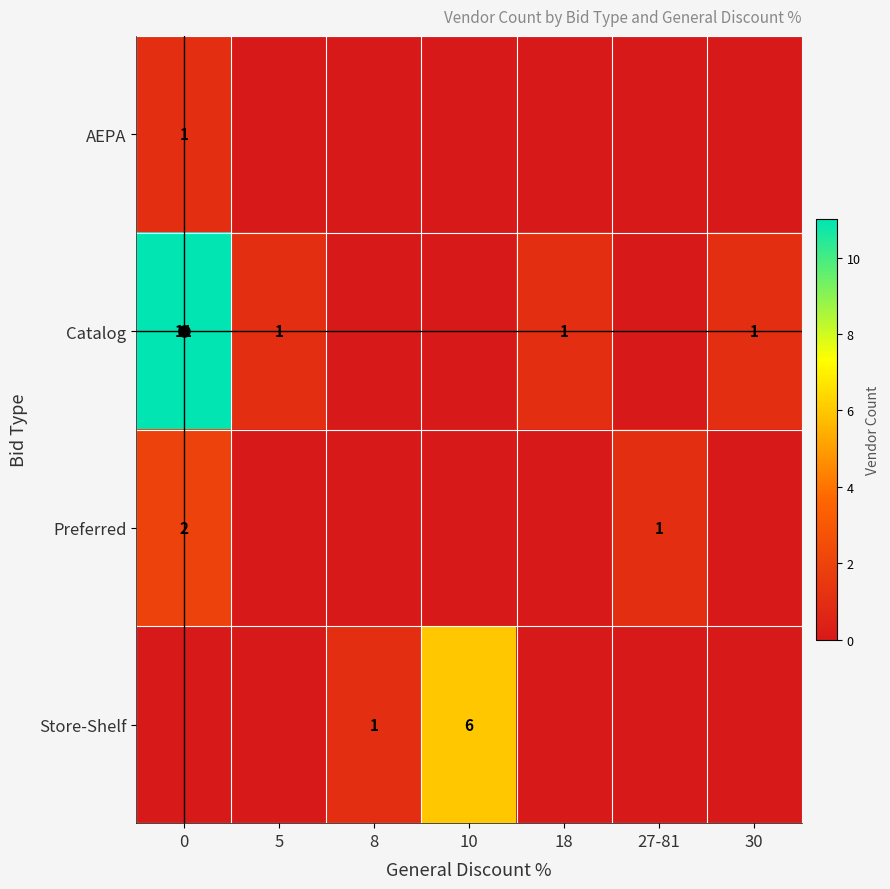

Rank the series by their average value, from highest to lowest.

Catalog, Store-Shelf, Preferred, AEPA